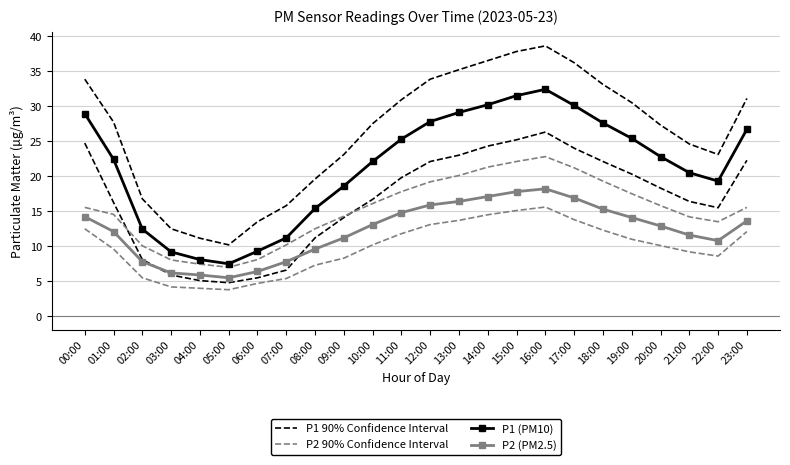

At how many categories does at least one series exceed 18?

18